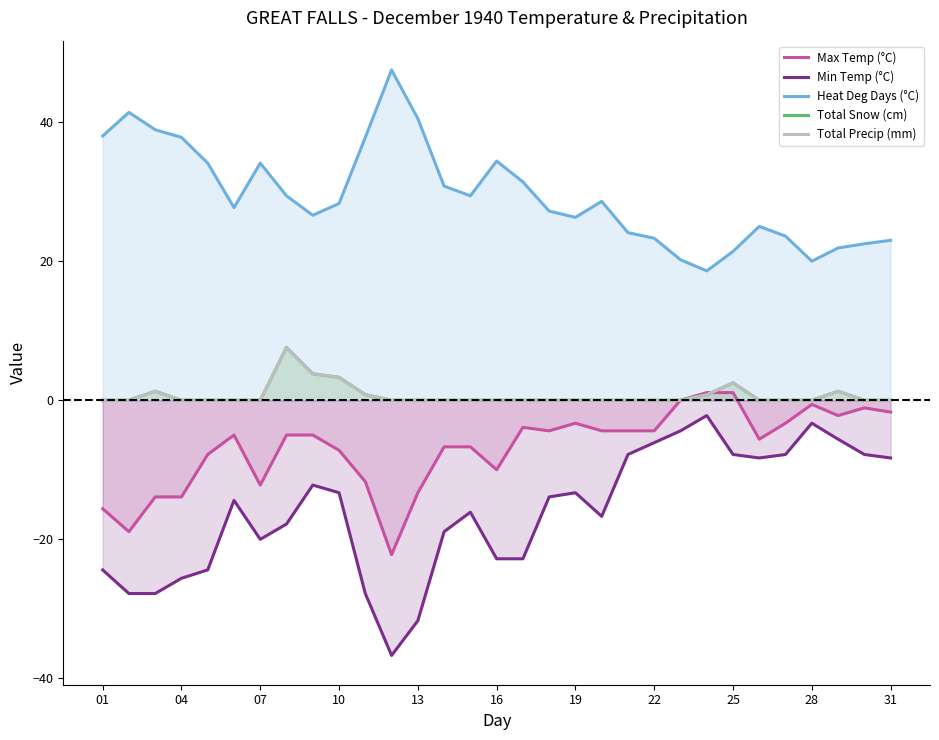

At how many categories does at least one series exceed -18?

31